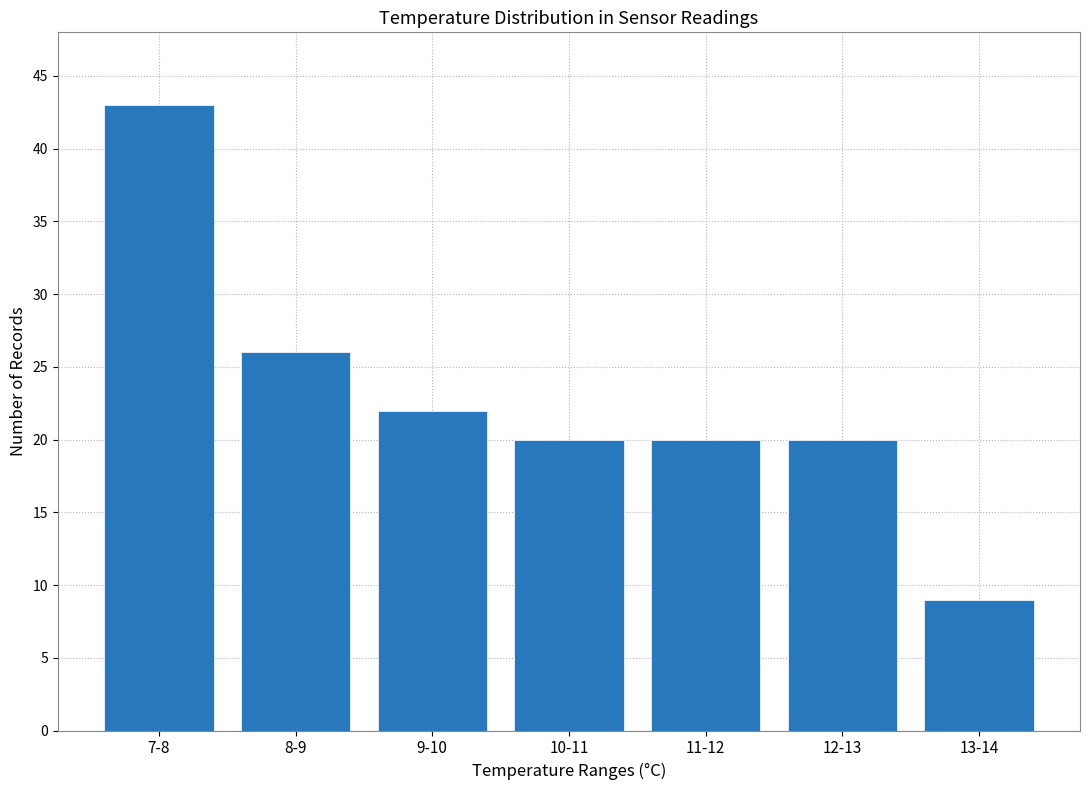

Reading left to right, list all the values displayed in this chart.

43	26	22	20	20	20	9